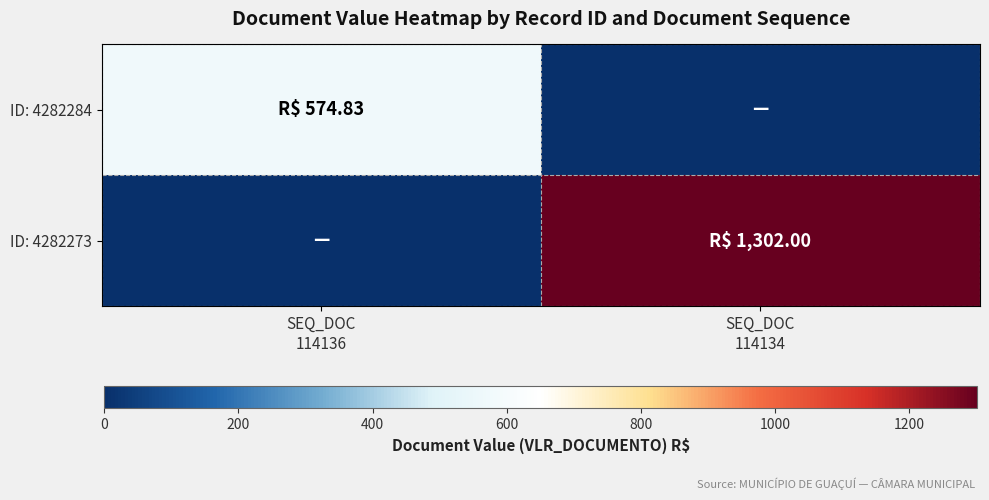

Which series has the widest spread of values?

ID: 4282273